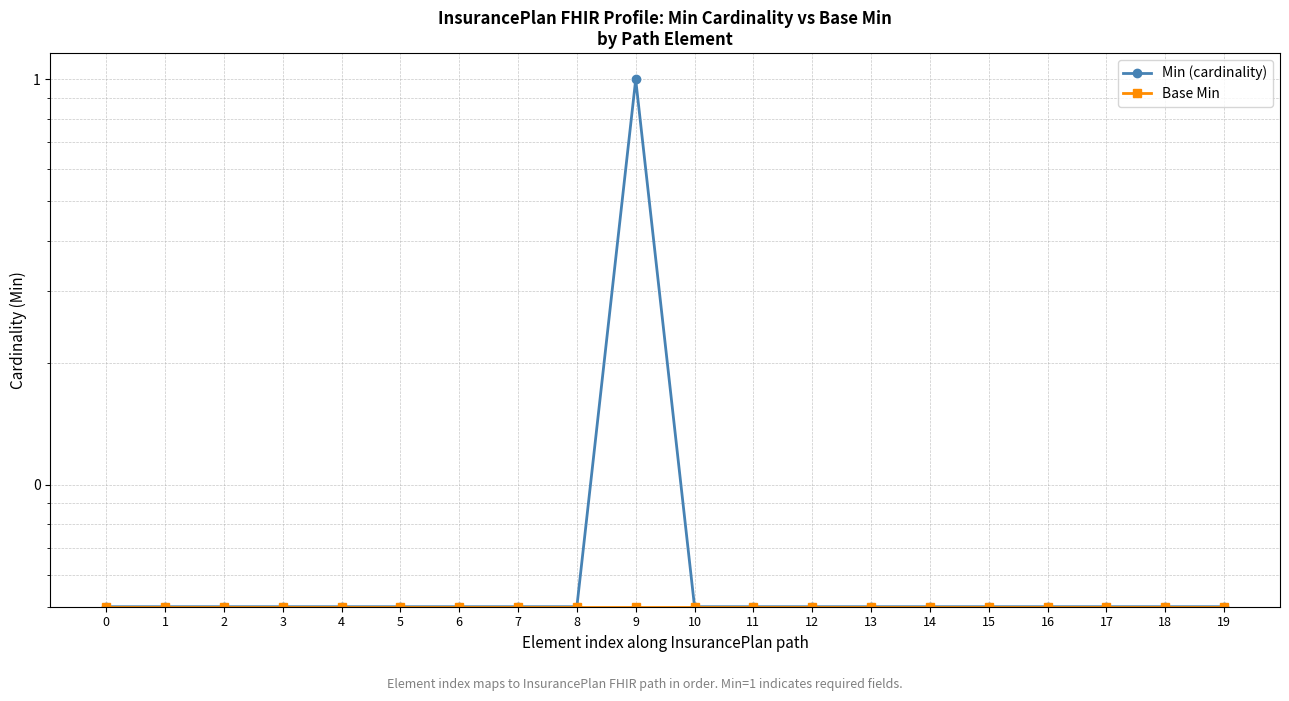

Which series changed the most between 1 and 11?

Min (cardinality)